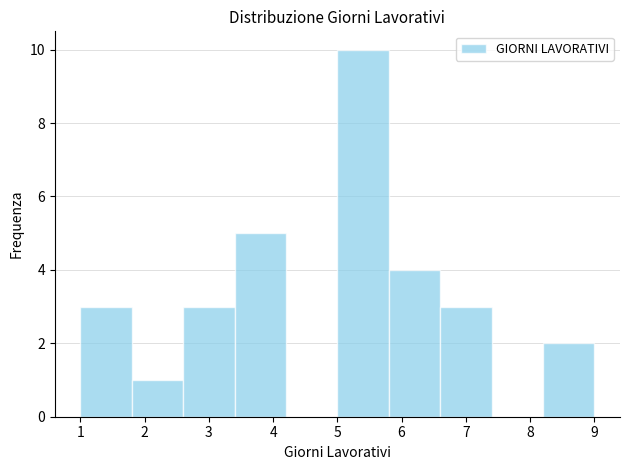

Reading left to right, list every bar in this chart as the range it spans on the x-axis followed by its height. The values are not printed on the chart, so give them approximately, as read against the axis.

1.0 to 1.8: 3
1.8 to 2.6: 1
2.6 to 3.4: 3
3.4 to 4.2: 5
4.2 to 5.0: 0
5.0 to 5.8: 10
5.8 to 6.6: 4
6.6 to 7.4: 3
7.4 to 8.2: 0
8.2 to 9.0: 2